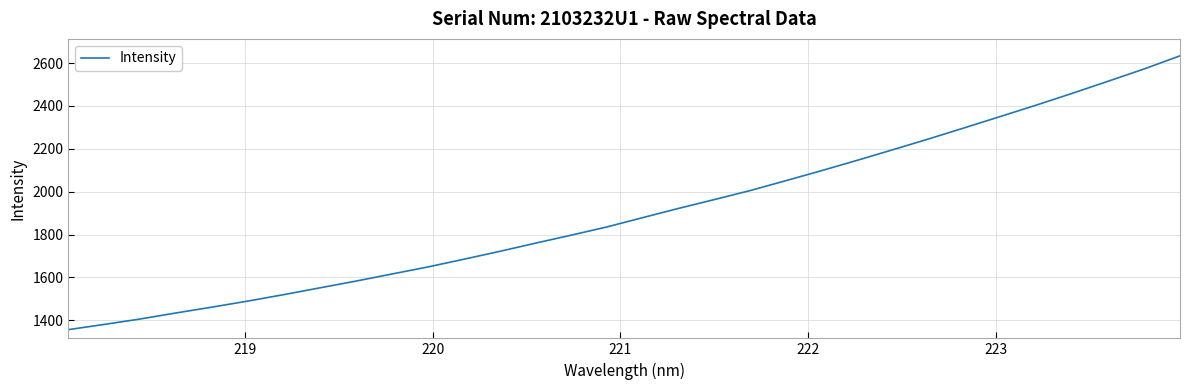

What is the minimum value shown in the chart?

1356.7